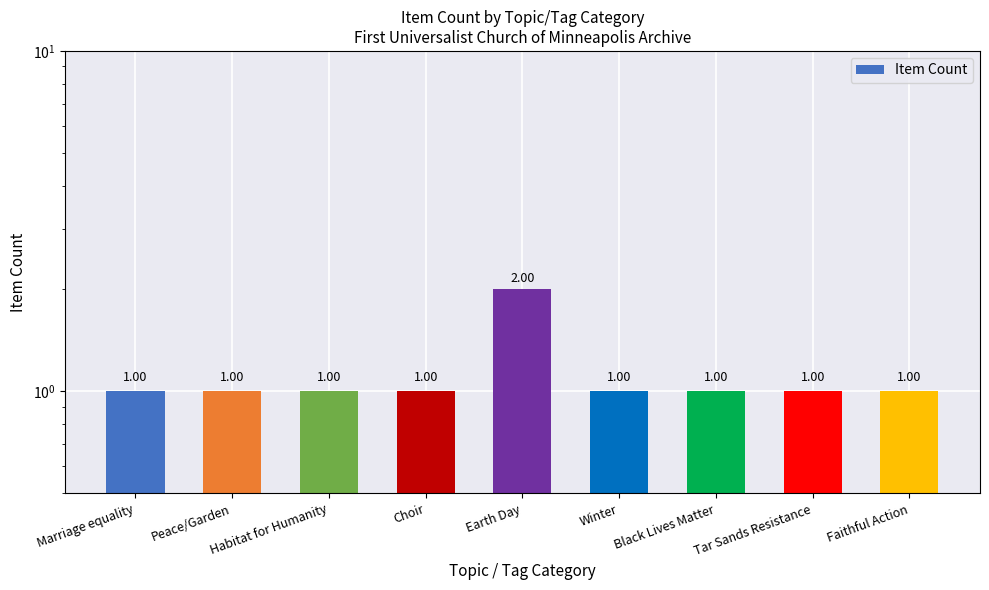

What is the value of the 3rd bar from the left?

1